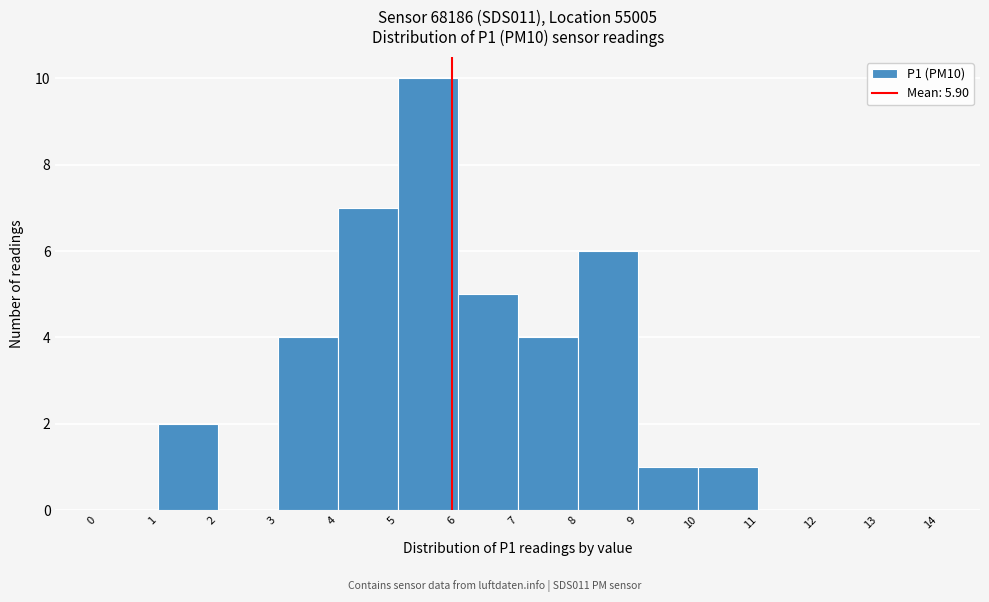

Over which range of the x-axis is the bar tallest?

5 to 6